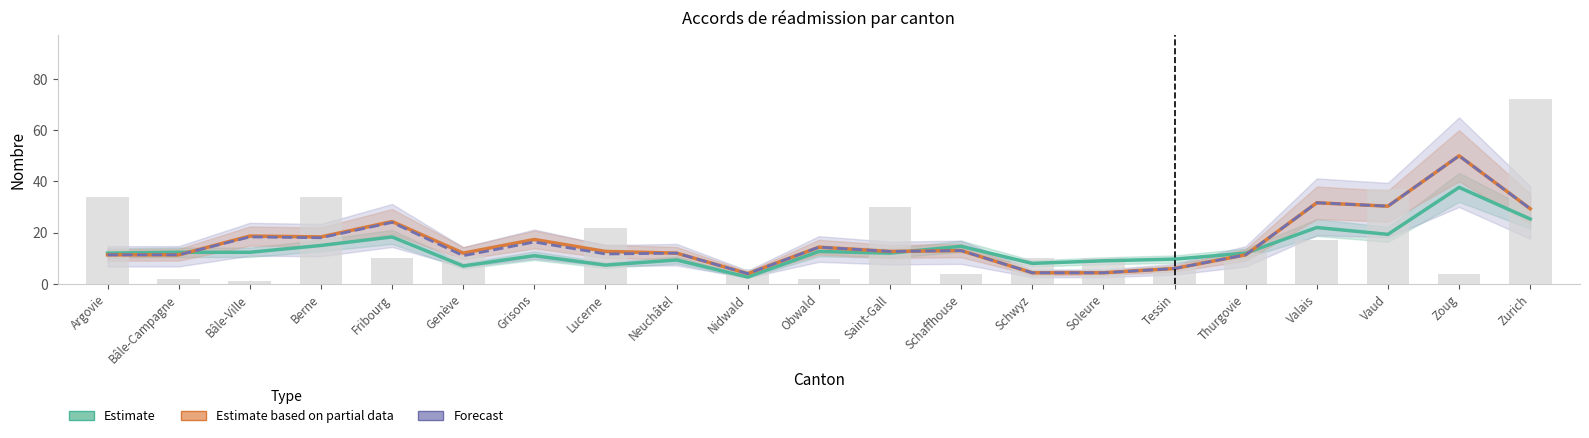

What is the label of the 20th bar from the right?

Bâle-Campagne